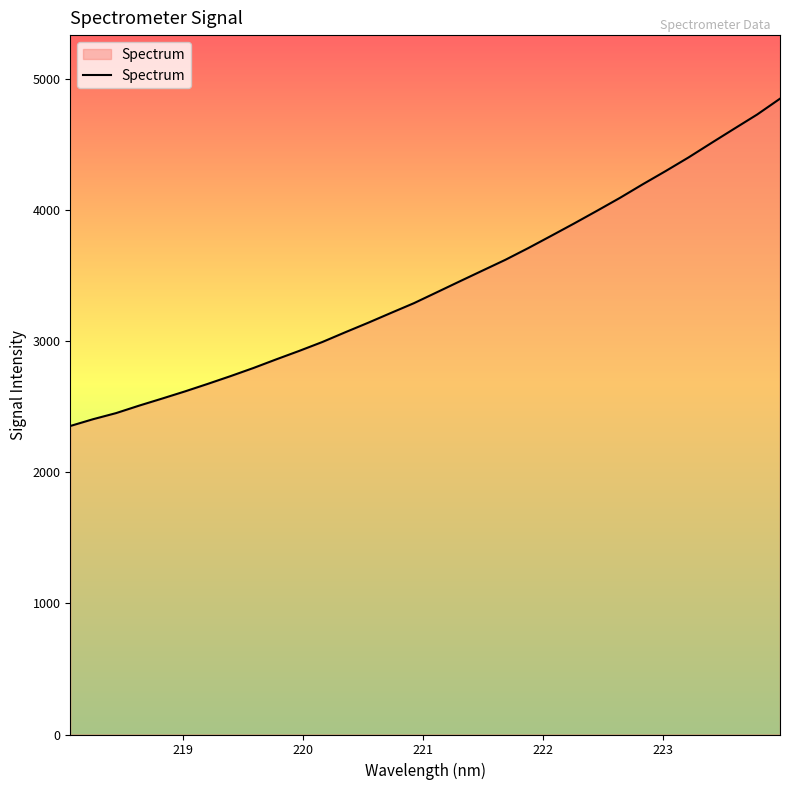

What is the difference between the maximum and minimum values?

2497.2